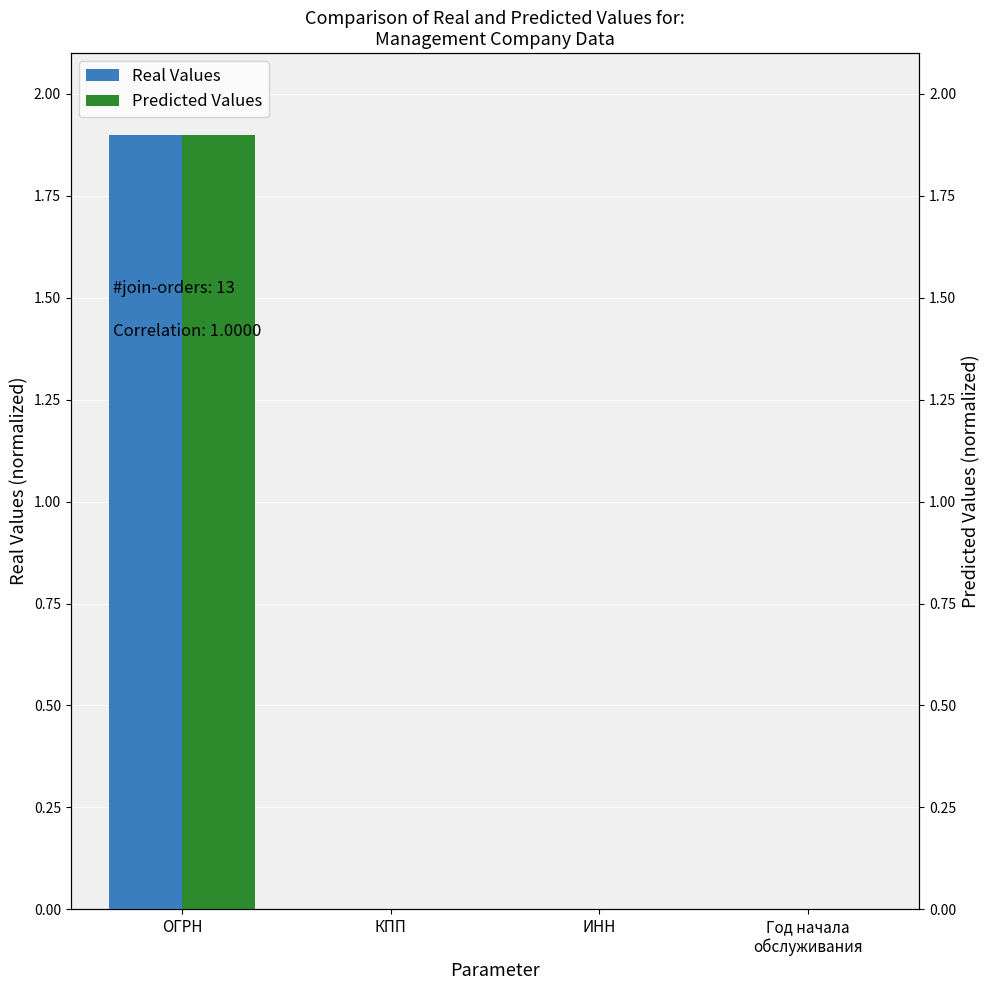

At how many categories does at least one series exceed 0?

4